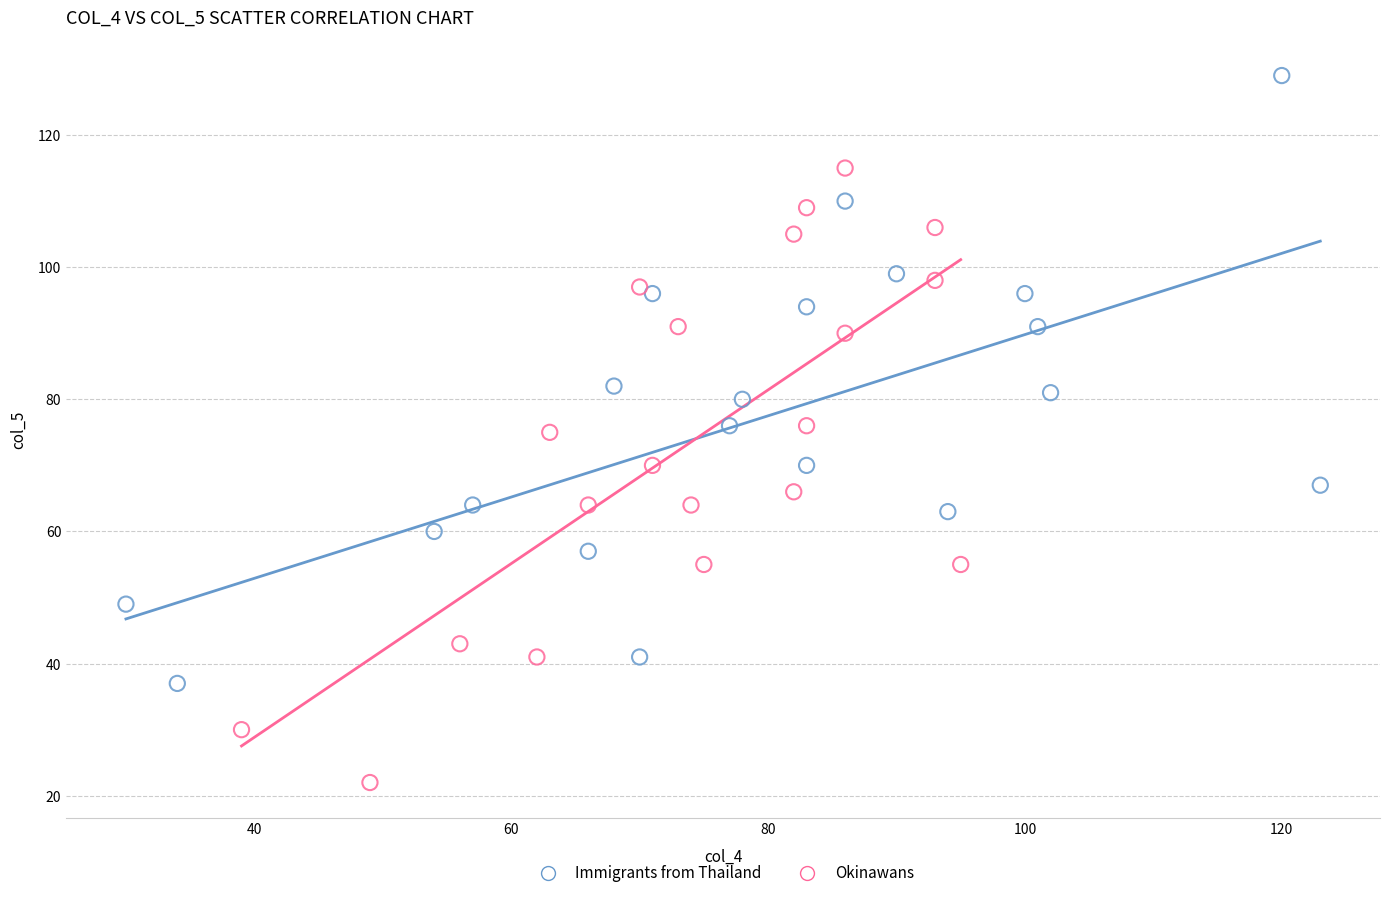

Which series has the widest spread of Y values?

Okinawans